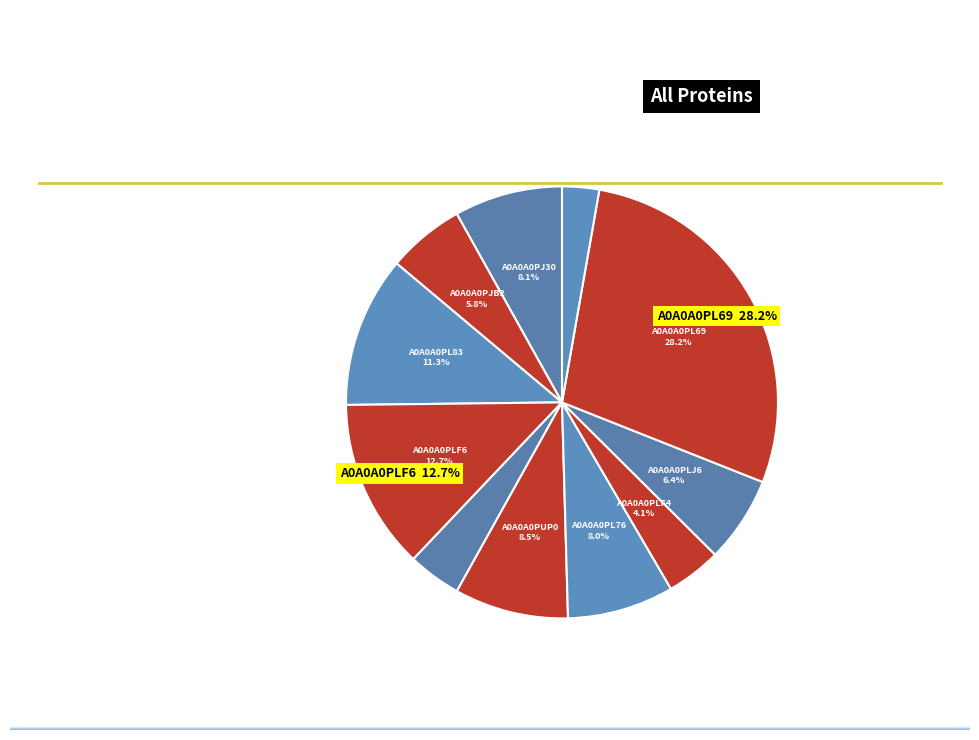

How many slices are in this pie chart?

11